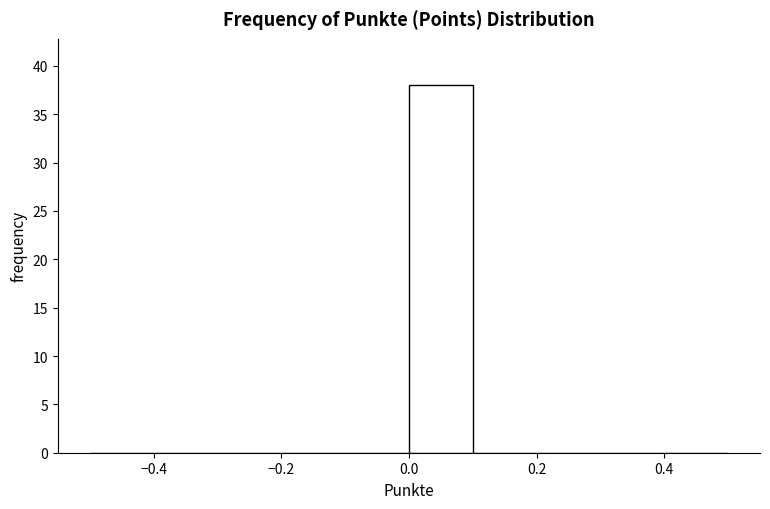

How tall is the bar that spans 0.0 to 0.1 on the x-axis? The values are not printed on the chart, so give them approximately, as read against the axis.

38